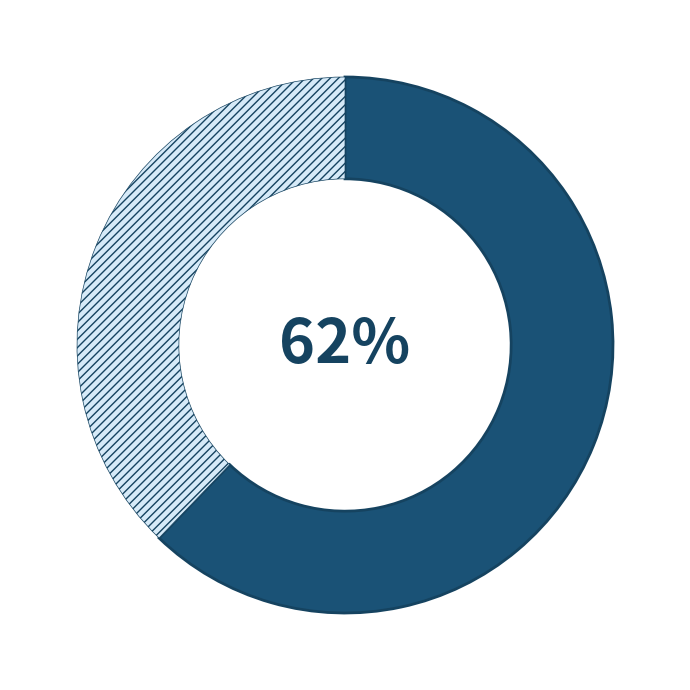

To the nearest percent, what is the average slice percentage?

50%